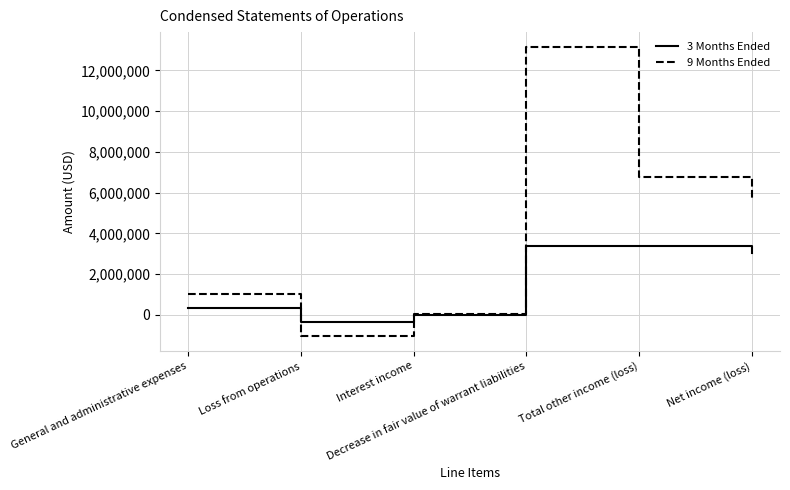

How many interior local valleys does the 3 Months Ended series have?

1